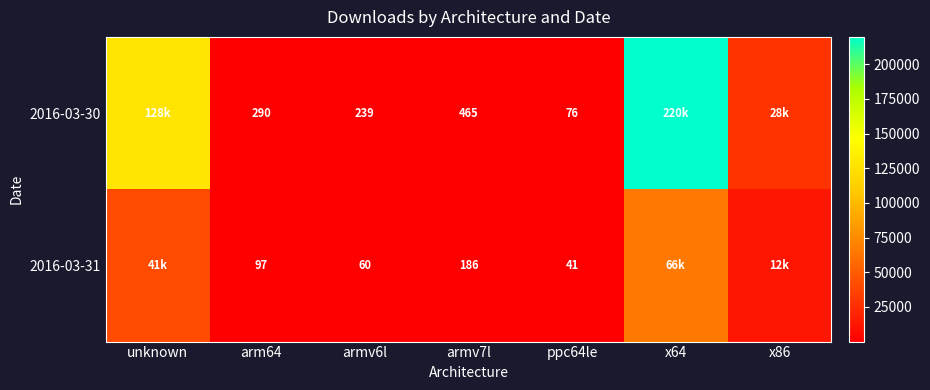

Is the value of 2016-03-31 at arm64 greater than the value of 2016-03-30 at ppc64le?

Yes